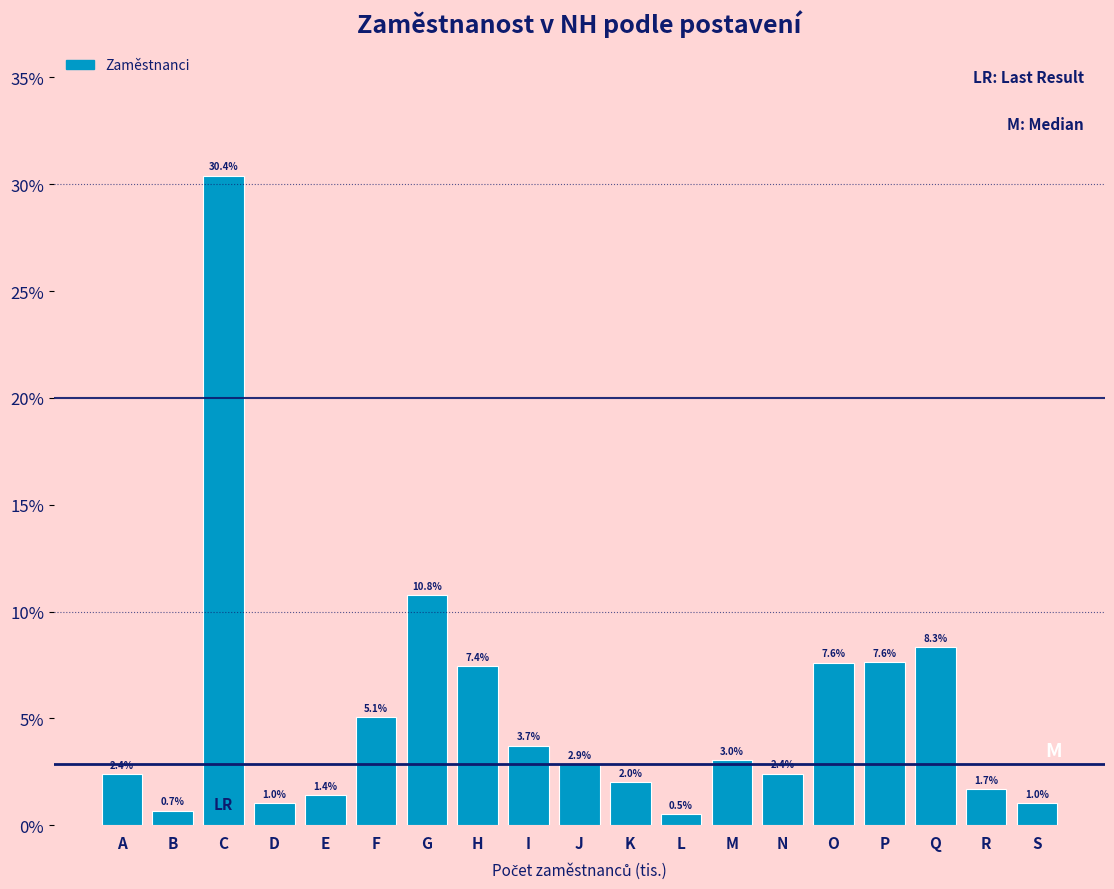

Does the chart contain any negative values?

No